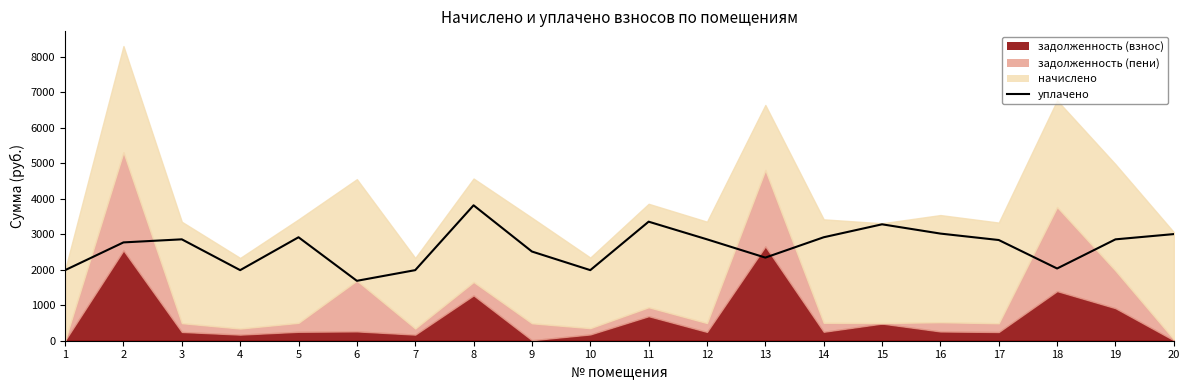

How many points are higher than both their immediate neighbors (excluding endpoints)?

5